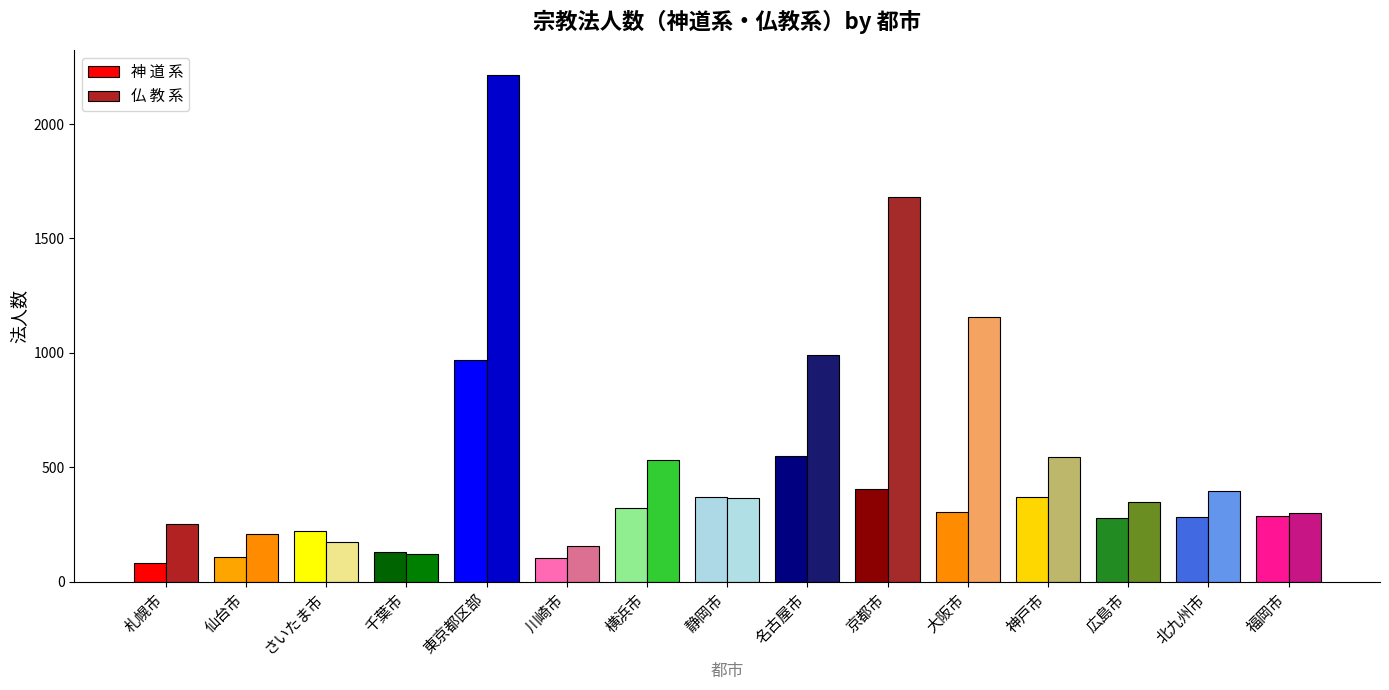

How many groups of bars are there?

15